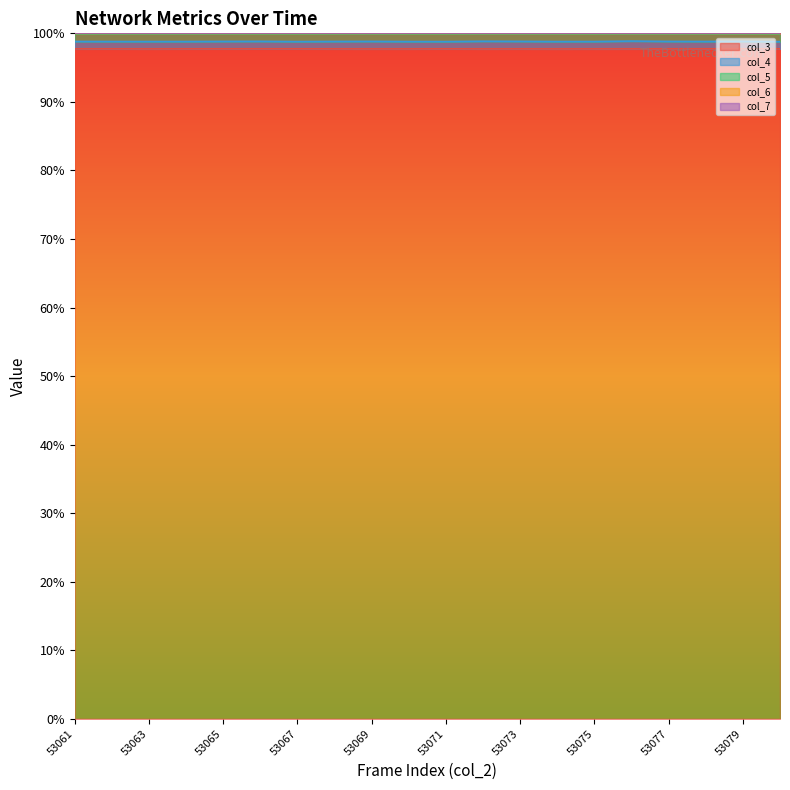

True or false: col_6 and col_4 cross at least once.

False